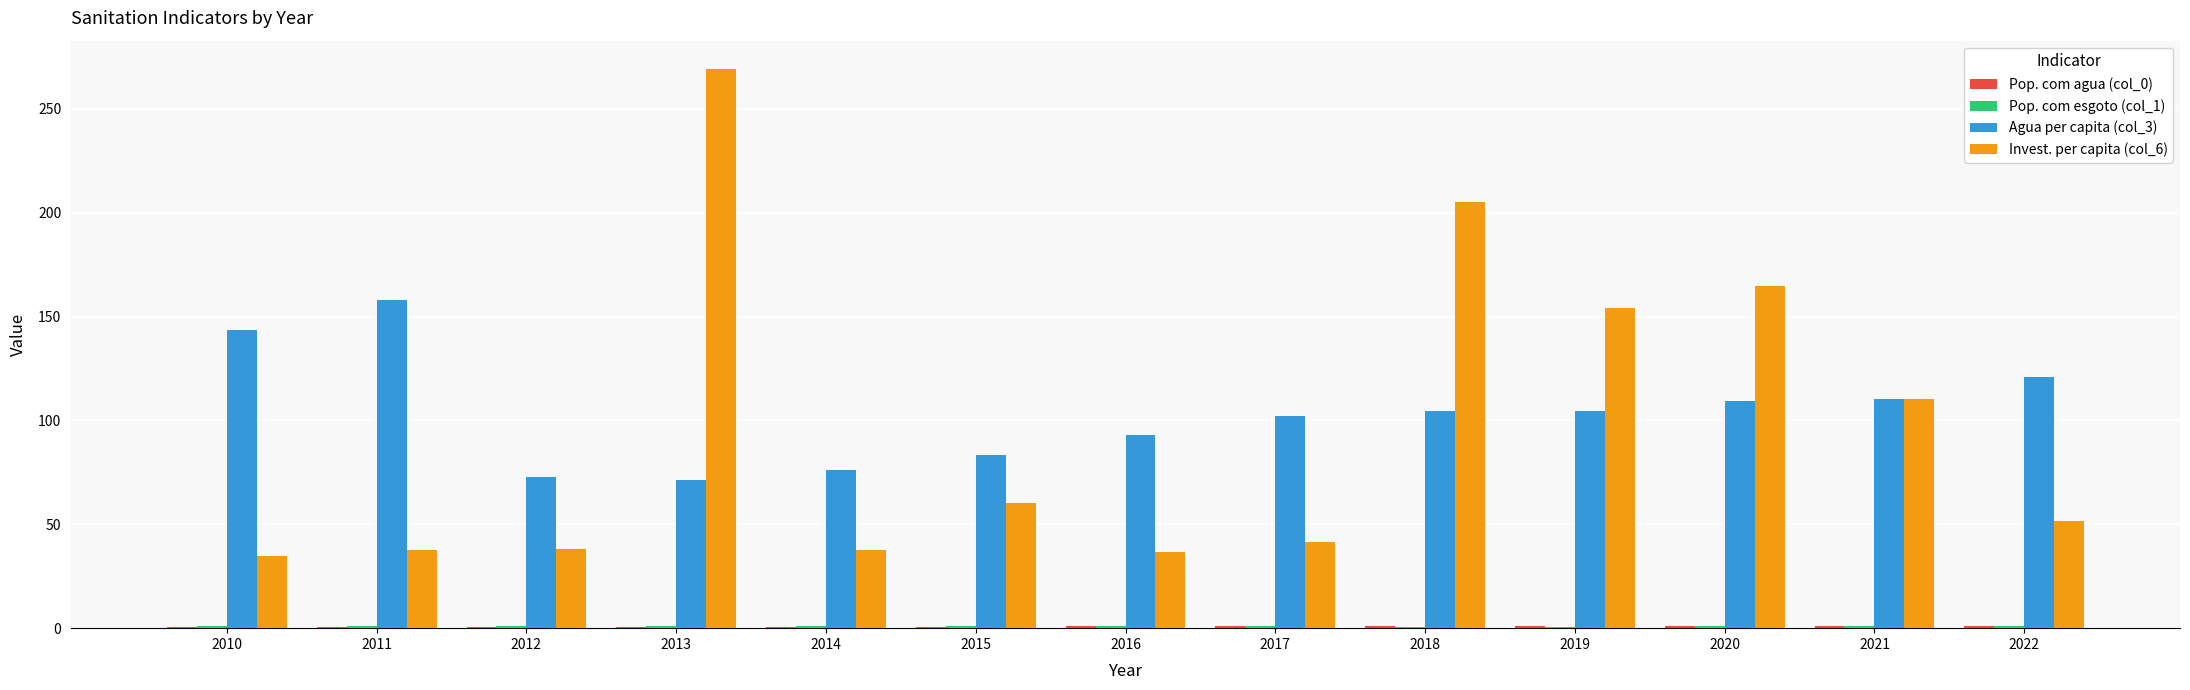

Is it true that Agua per capita (col_3) equals 143.4 at 2010?

True